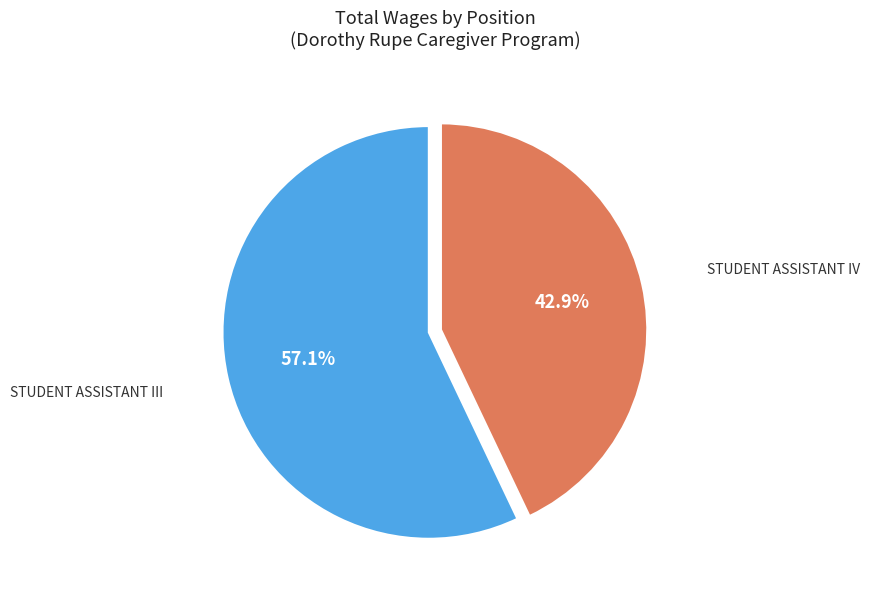

To the nearest percent, what is the average slice percentage?

50%